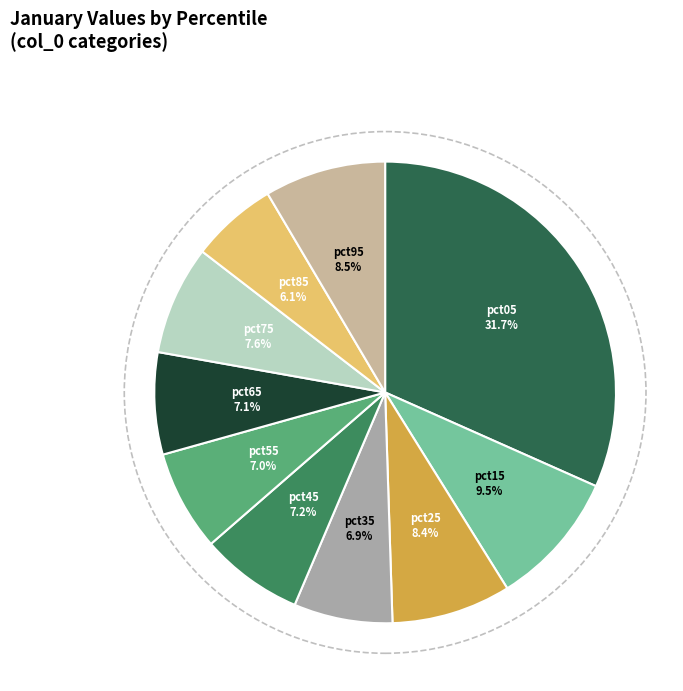

Which slice is the smallest?

pct85